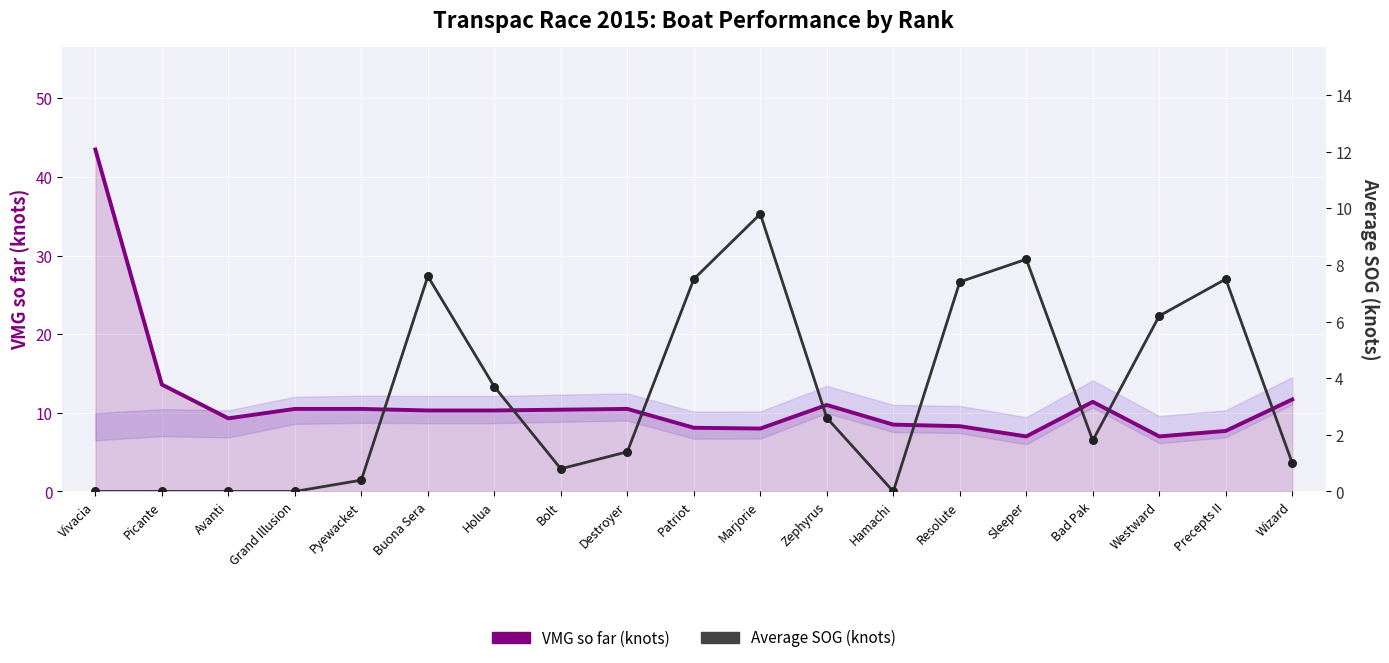

What are all the series names shown in the legend?

VMG so far (knots), Average SOG (knots)